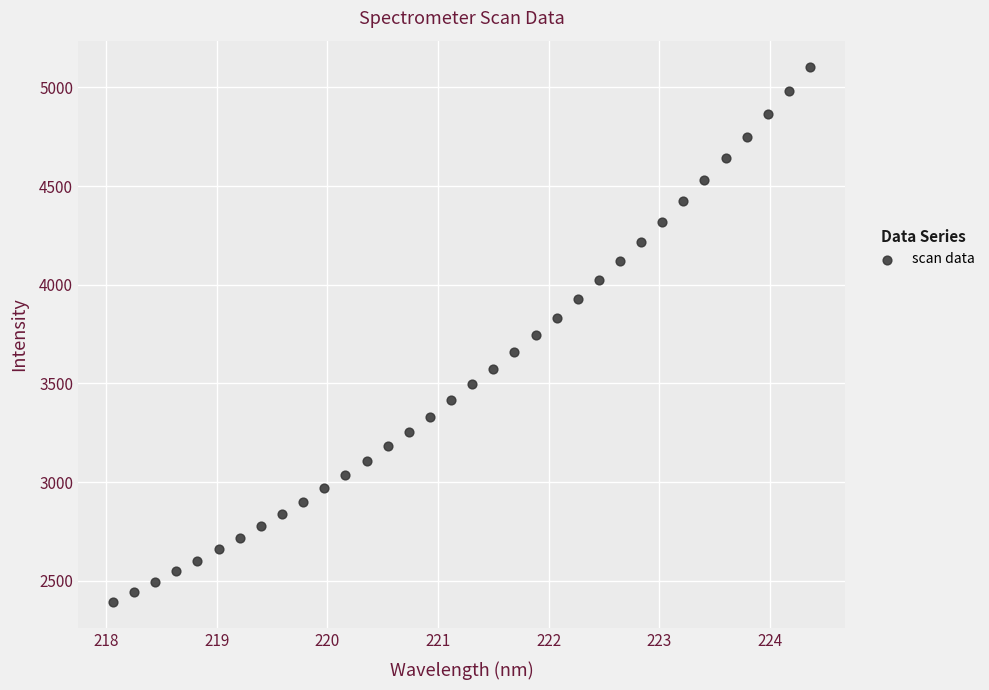

What is the range of Y values (max minus min)?

2707.3